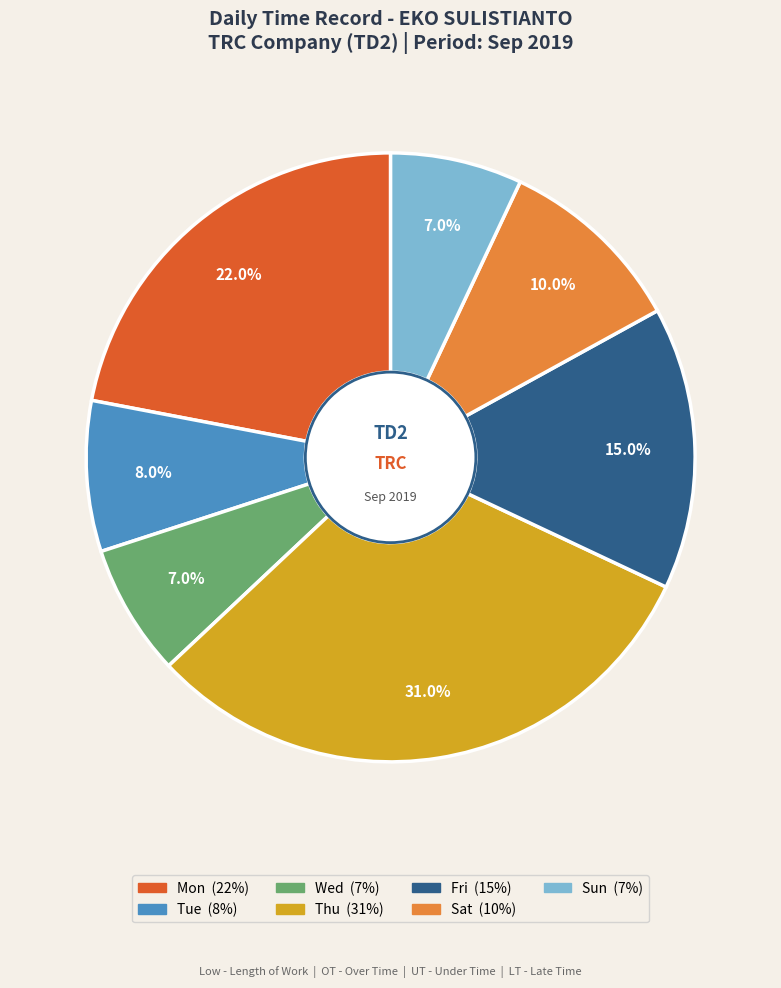

How many slices are in this pie chart?

7